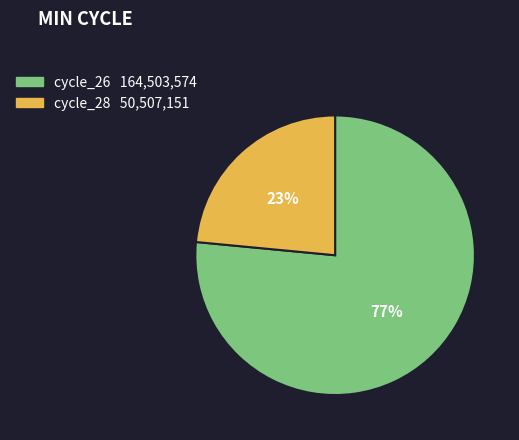

Is there any slice that represents more than half of the pie?

Yes